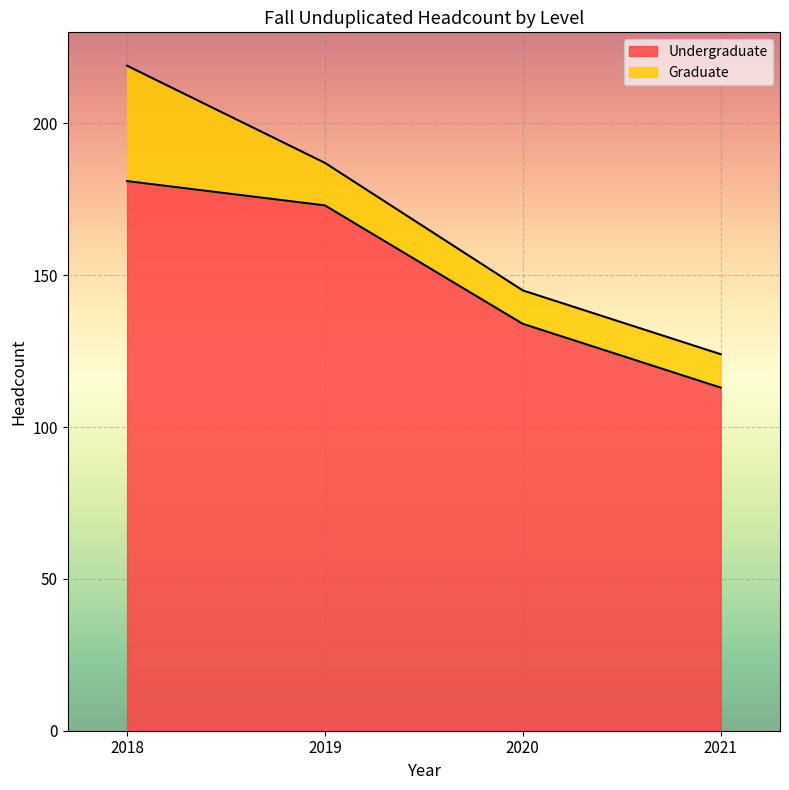

What is the sum of the Undergraduate values at 2018 and 2021?

294